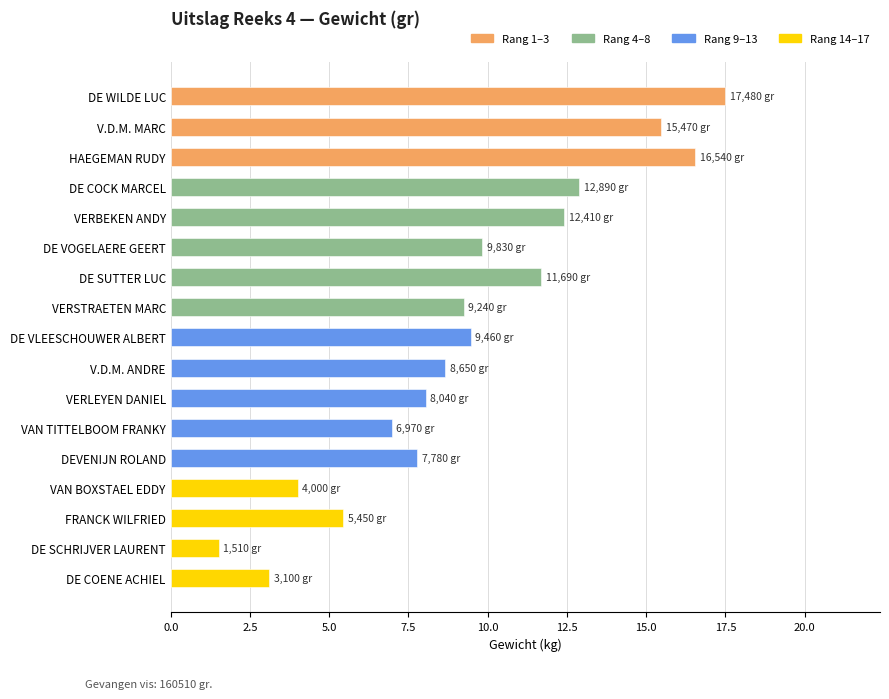

What is the difference between the maximum and second lowest values?

14.4